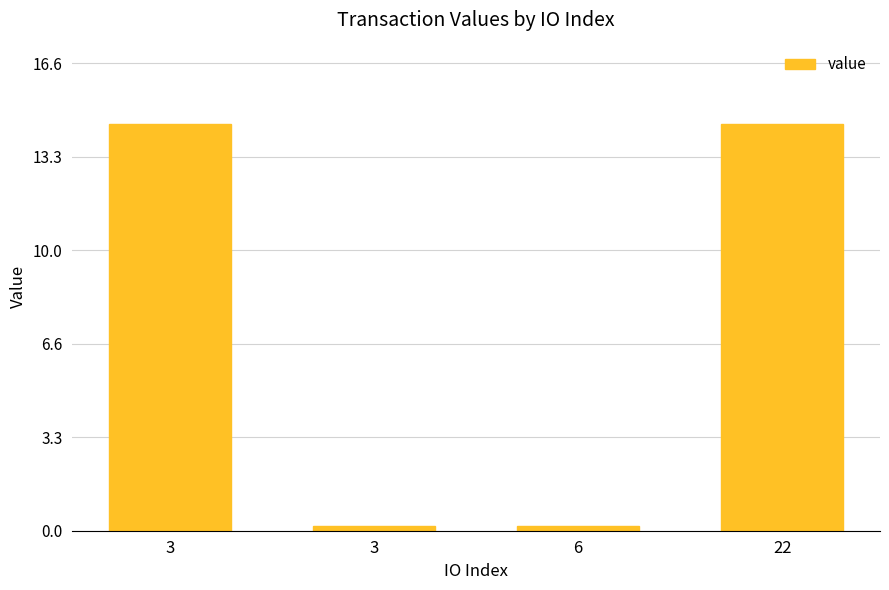

Rank the categories by value from highest to lowest.

3, 22, 3, 6